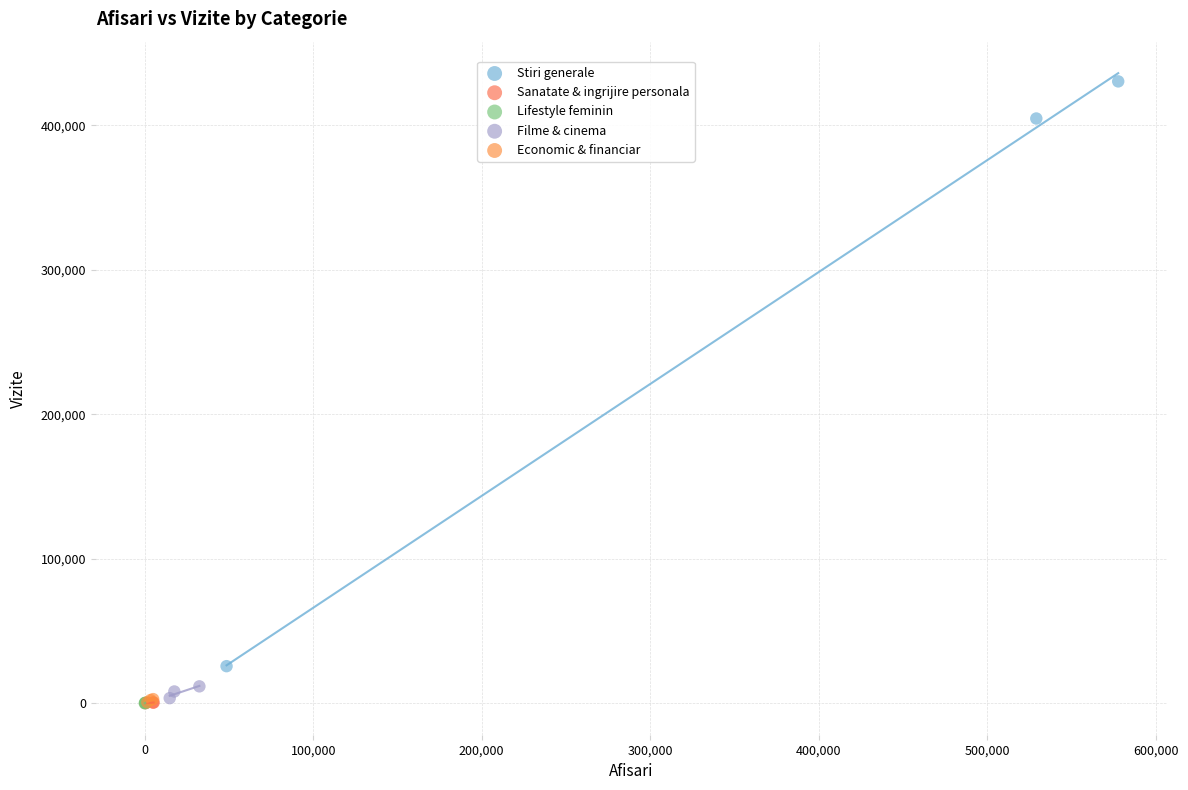

Which series has the widest spread of Y values?

Stiri generale